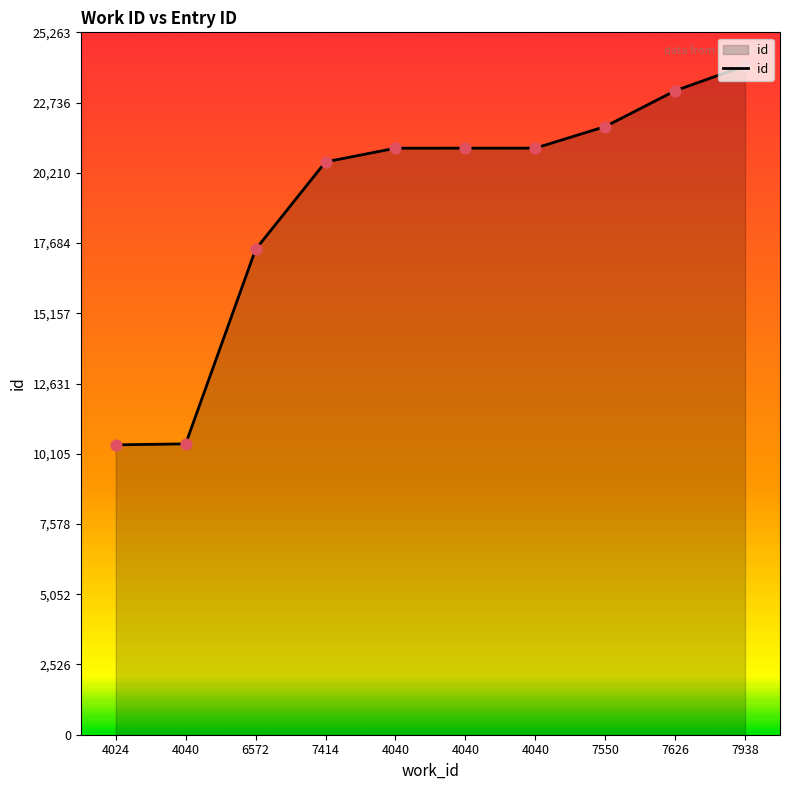

Approximately how many times larger is the value at 4040 compared to 4040?

1.0